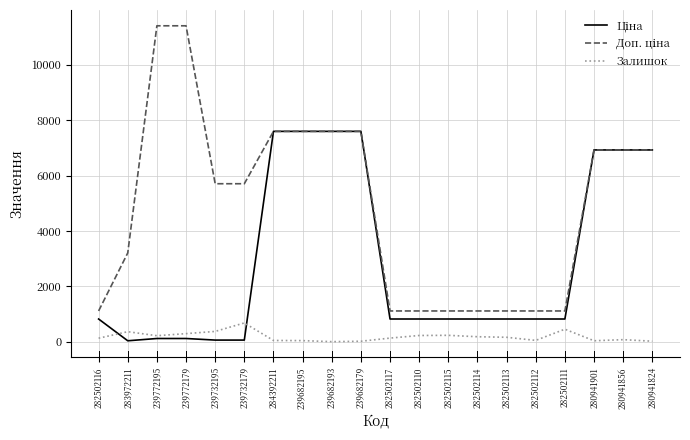

True or false: Залишок and Доп. ціна intersect in this chart.

False